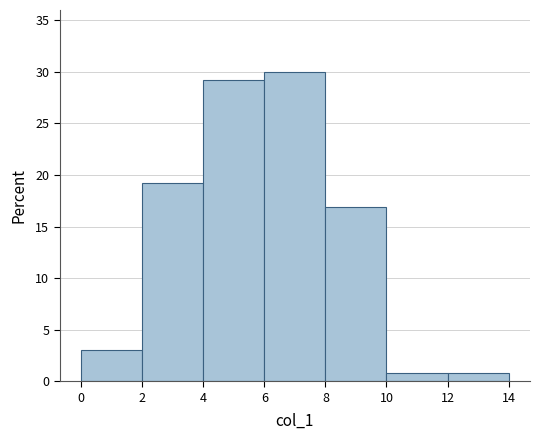

What is the height of the bar covering 0 to 2 on the x-axis? The values are not printed on the chart, so give them approximately, as read against the axis.

3